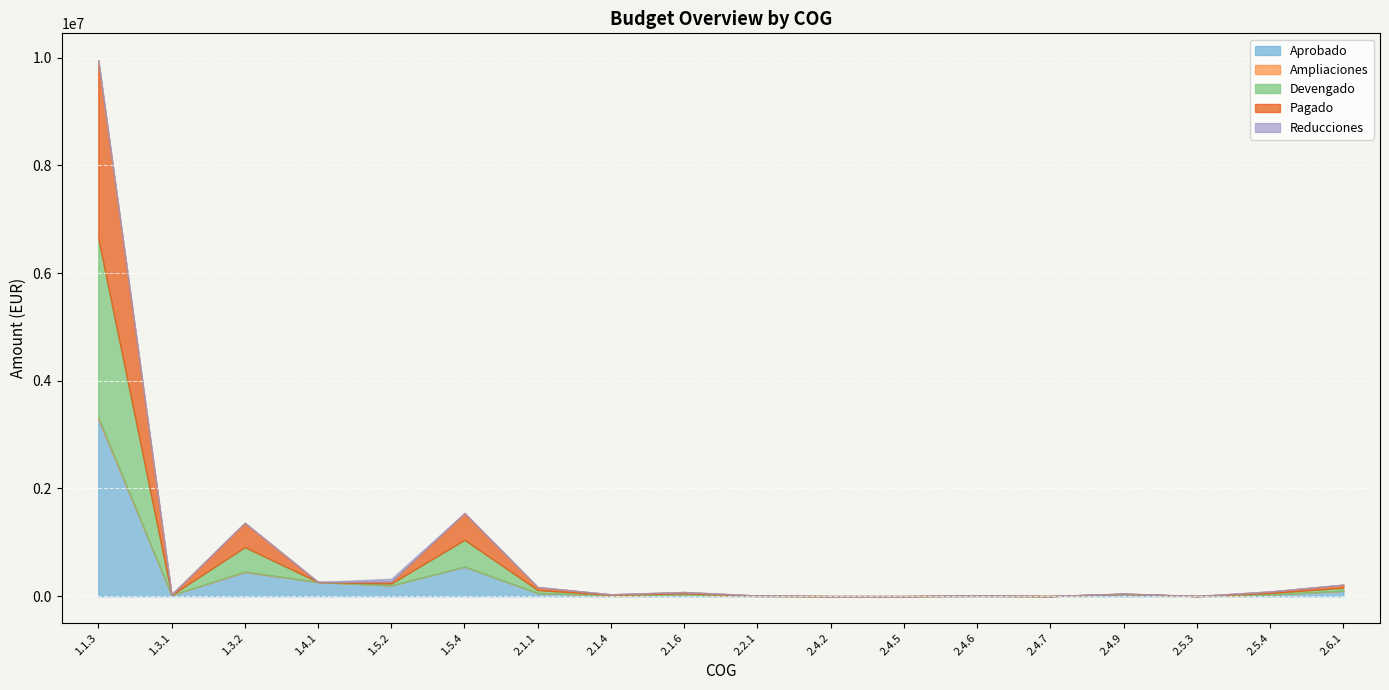

What is the label of the 12th point from the left?

2.4.5